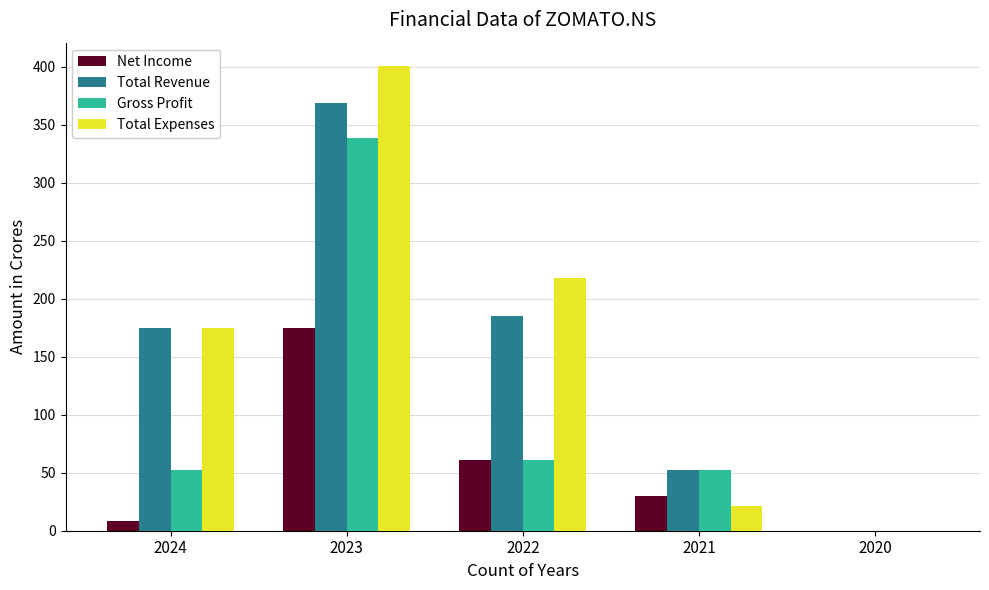

Which series has the widest spread of values?

Total Expenses